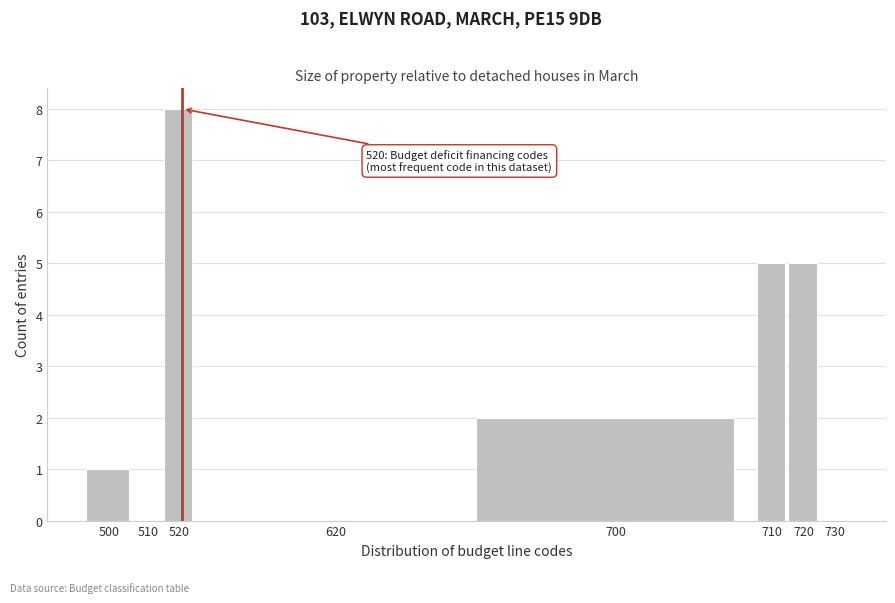

Reading right to left, extract all data points from this chart.

730=0	720=5	710=5	700=2	620=0	520=8	510=0	500=1